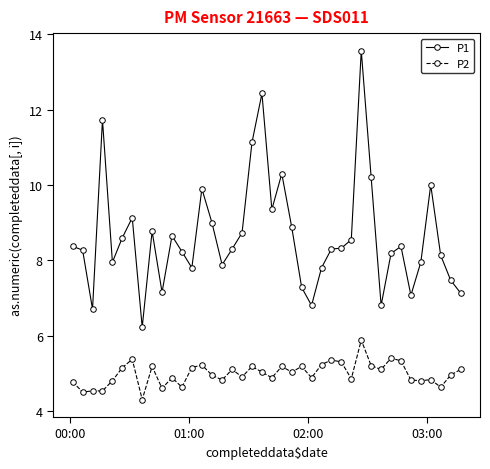

Which series has the largest range (max minus min)?

P1